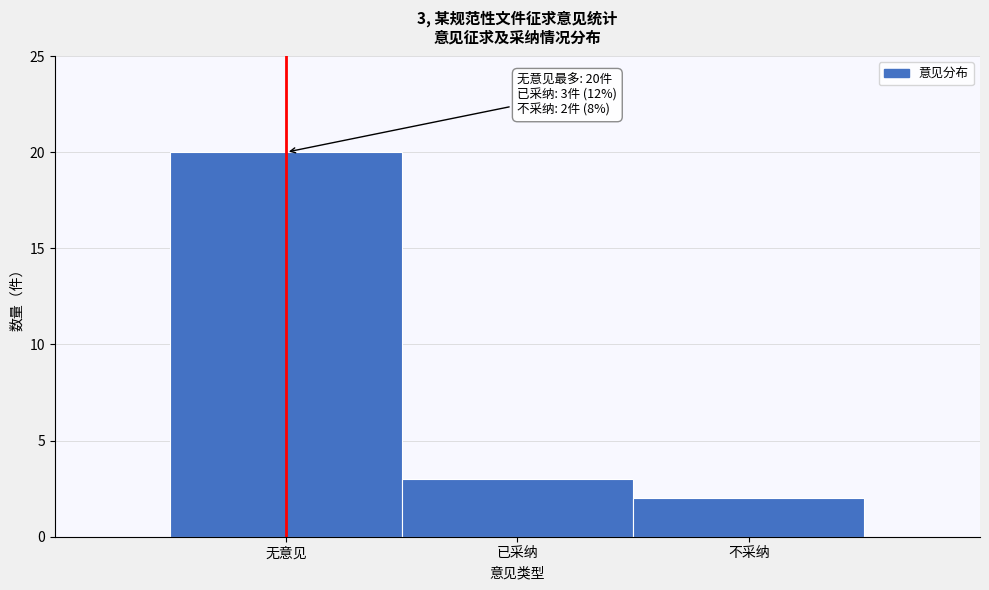

Reading right to left, list all the values displayed in this chart.

不采纳=2	已采纳=3	无意见=20